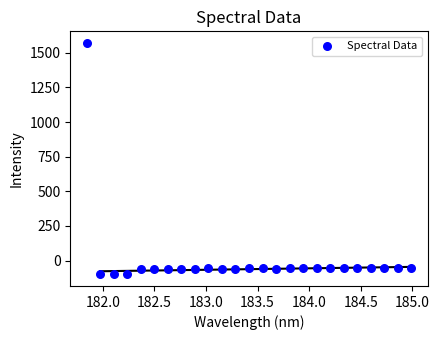

What is the range of X values (max minus min)?

3.1